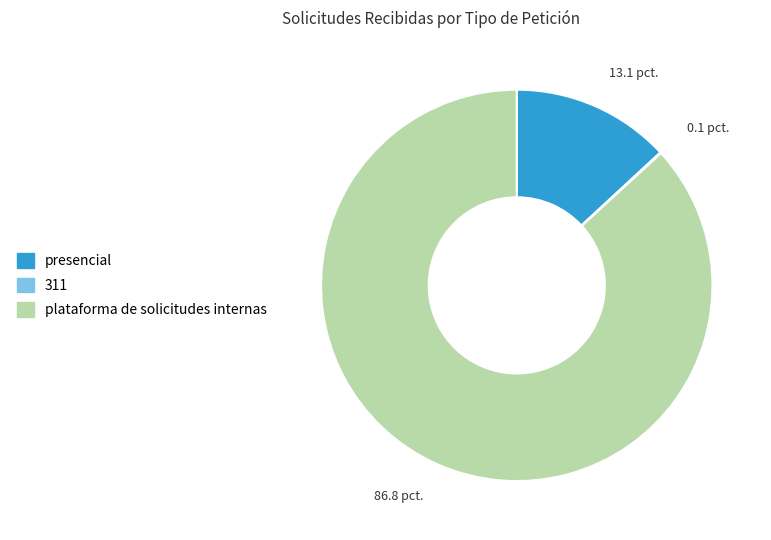

Which slice is the largest?

plataforma de solicitudes internas